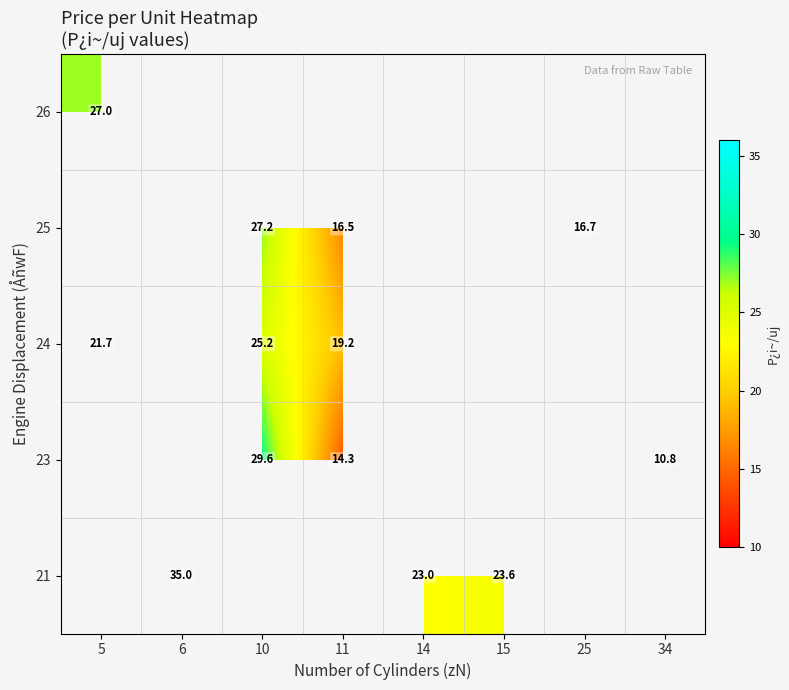

The 24 series shows 21.7 at 5. True or false?

True